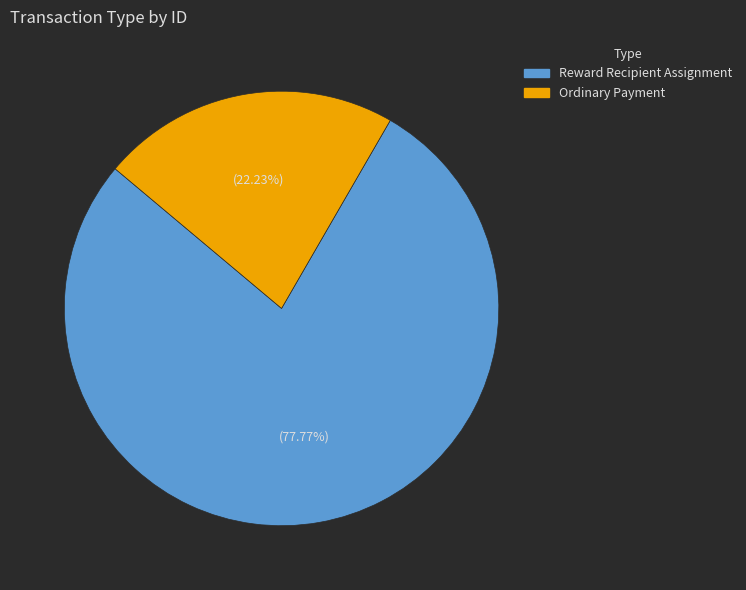

Count the number of slices in the pie.

2